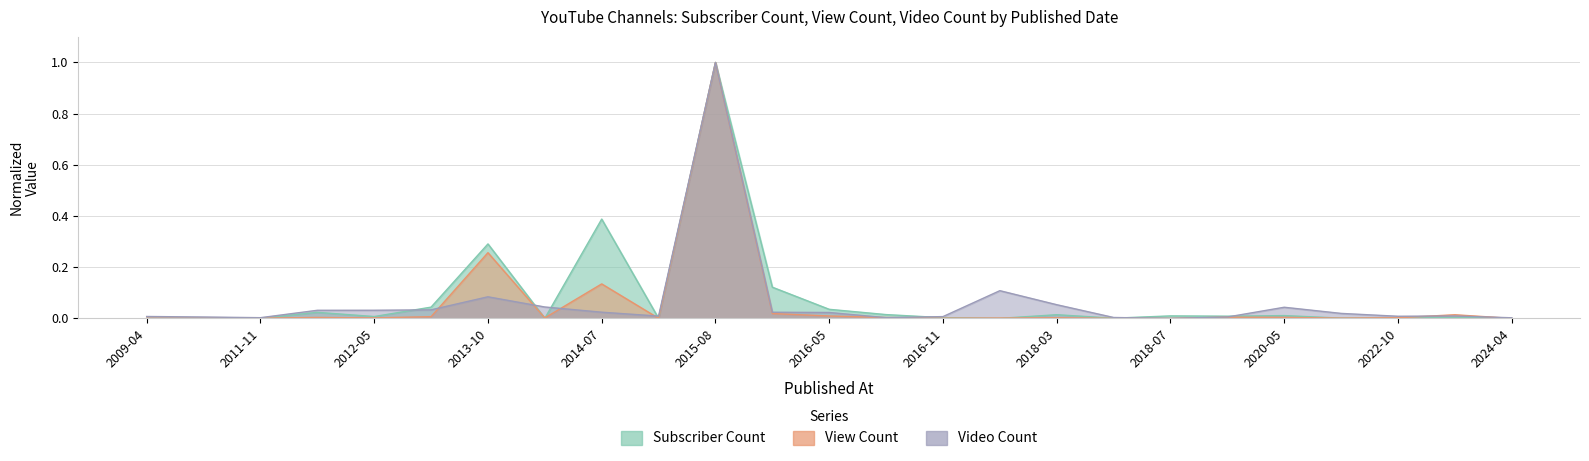

Which series changed the most between 2017-09-11 and 2023-12-12?

Video Count